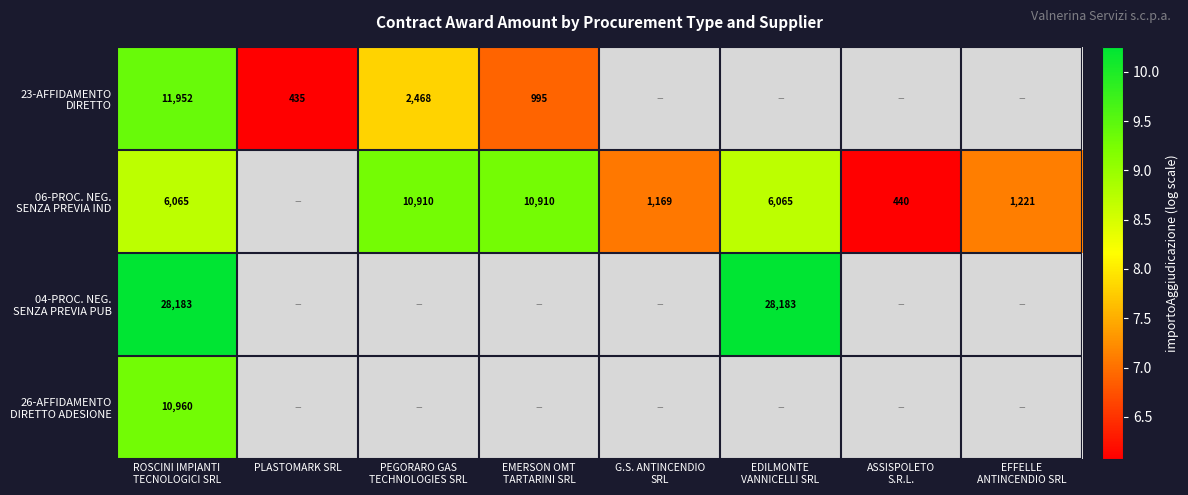

Where does the 06-PROC. NEG. SENZA PREVIA IND series first go above 7?

ROSCINI IMPIANTI TECNOLOGICI SRL